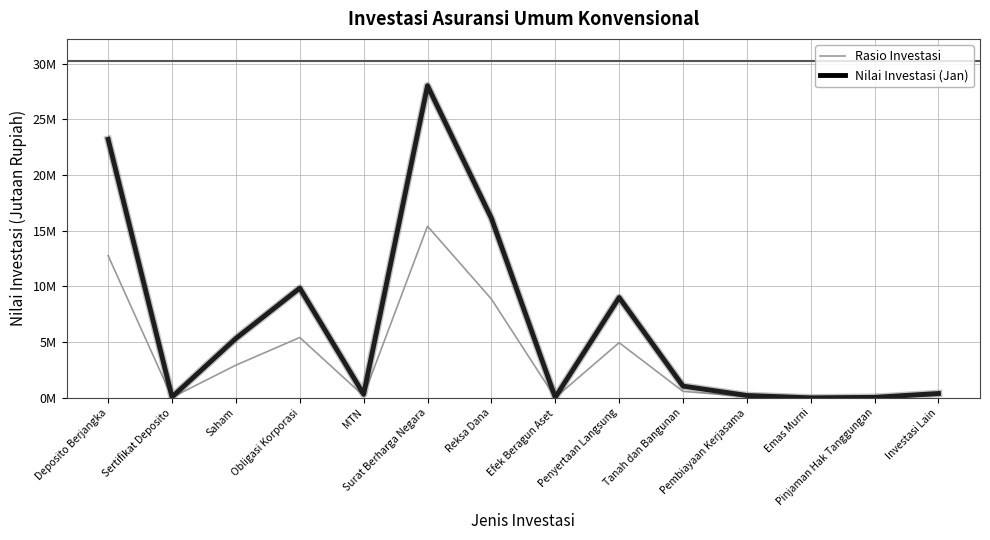

Which category has the highest value across all series?

Surat Berharga Negara